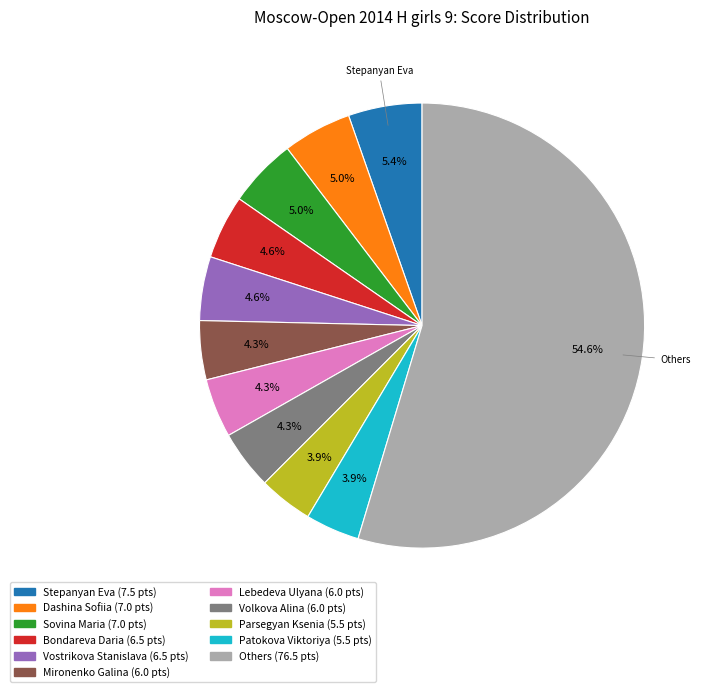

Is there any slice that represents more than half of the pie?

Yes